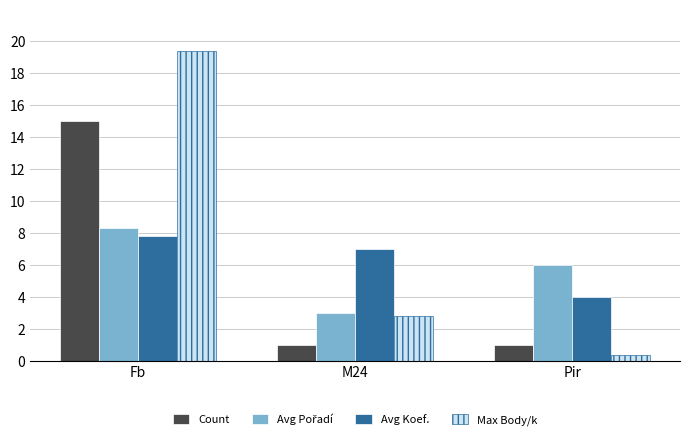

Is it true that Avg Koef. equals 13.3 at Fb?

False